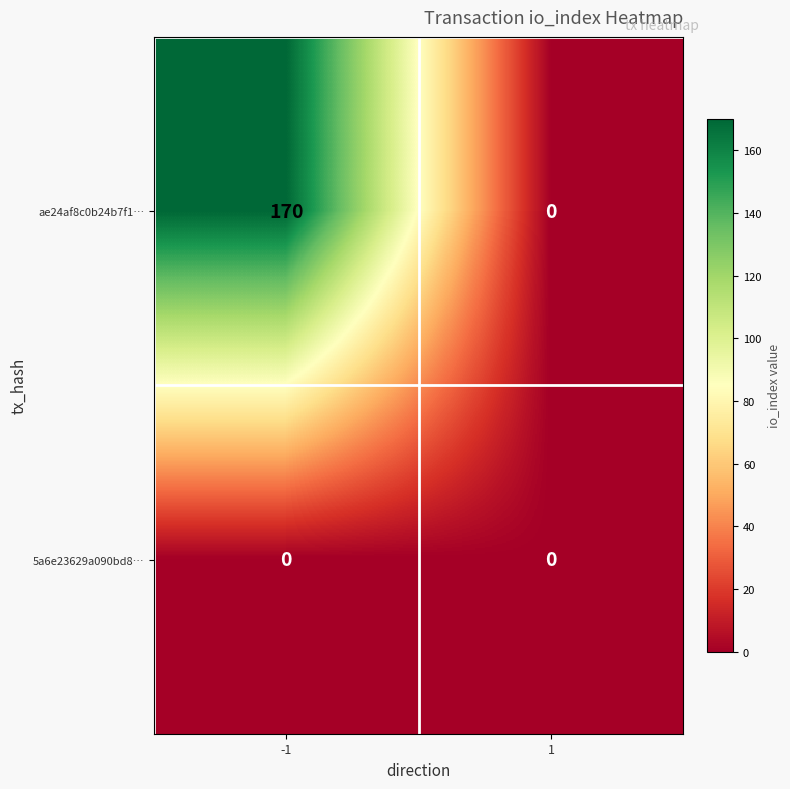

List the series in order of their overall mean, lowest first.

5a6e23629a090bd8…, ae24af8c0b24b7f1…